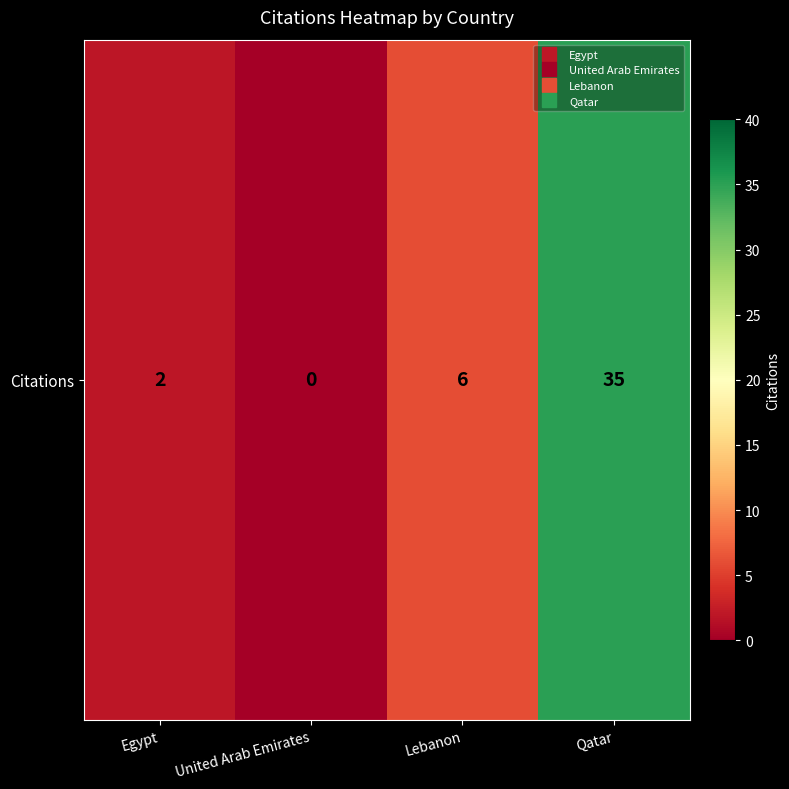

What is the difference between the maximum and minimum values?

35